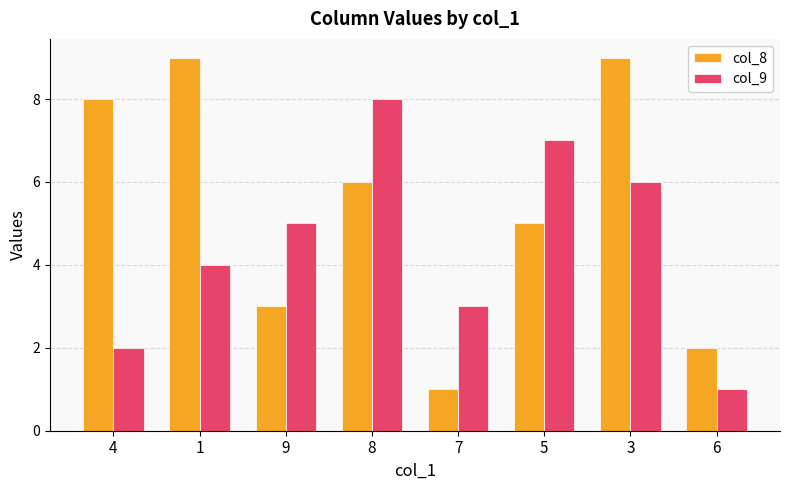

At 8, list the series in order from largest to smallest.

col_9, col_8